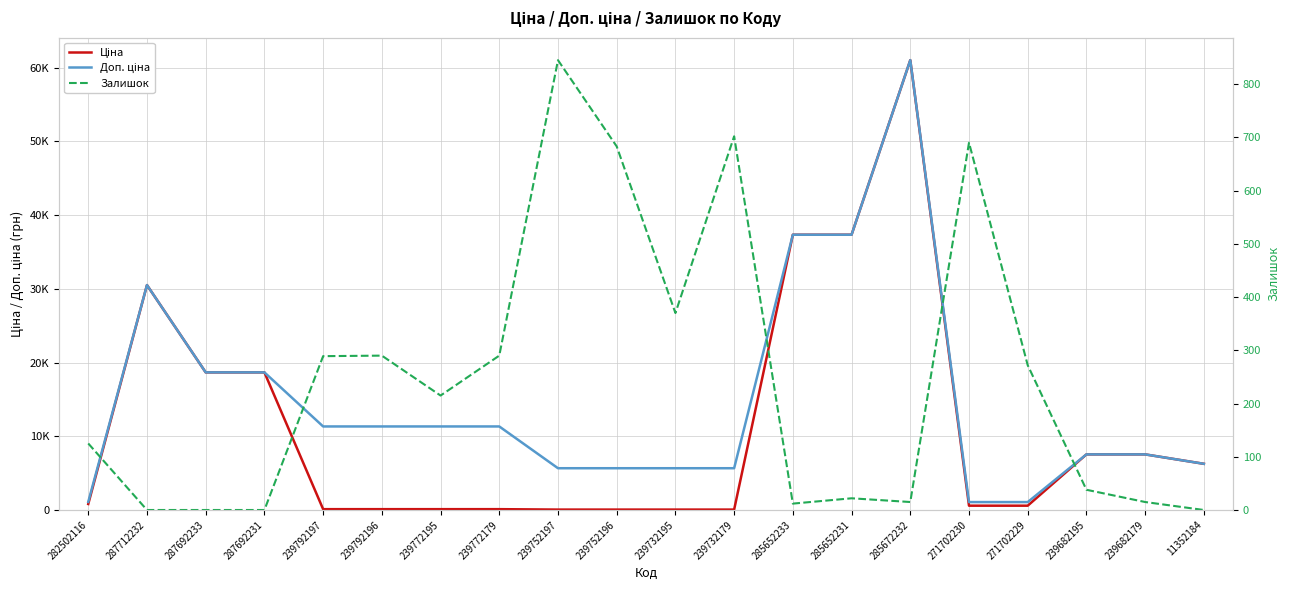

At 239752196, list the series in order from largest to smallest.

Доп. ціна, Залишок, Ціна